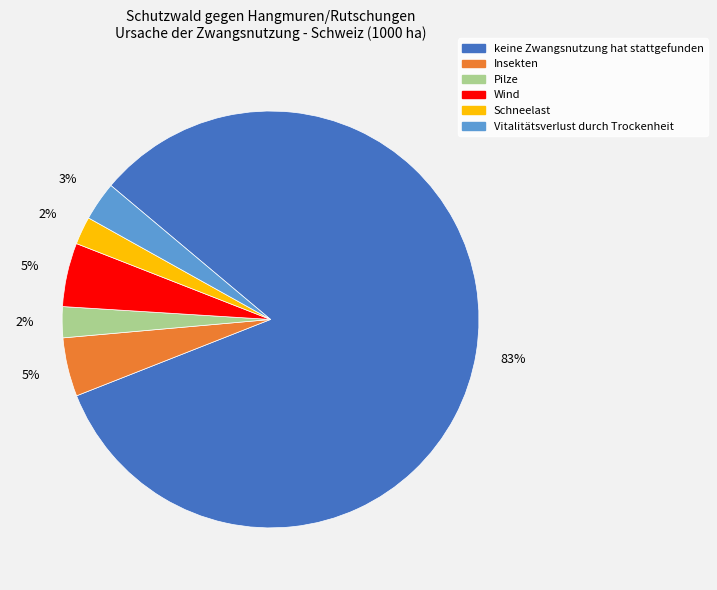

What is the ratio of the value at Insekten to the value at keine Zwangsnutzung hat stattgefunden?

0.1